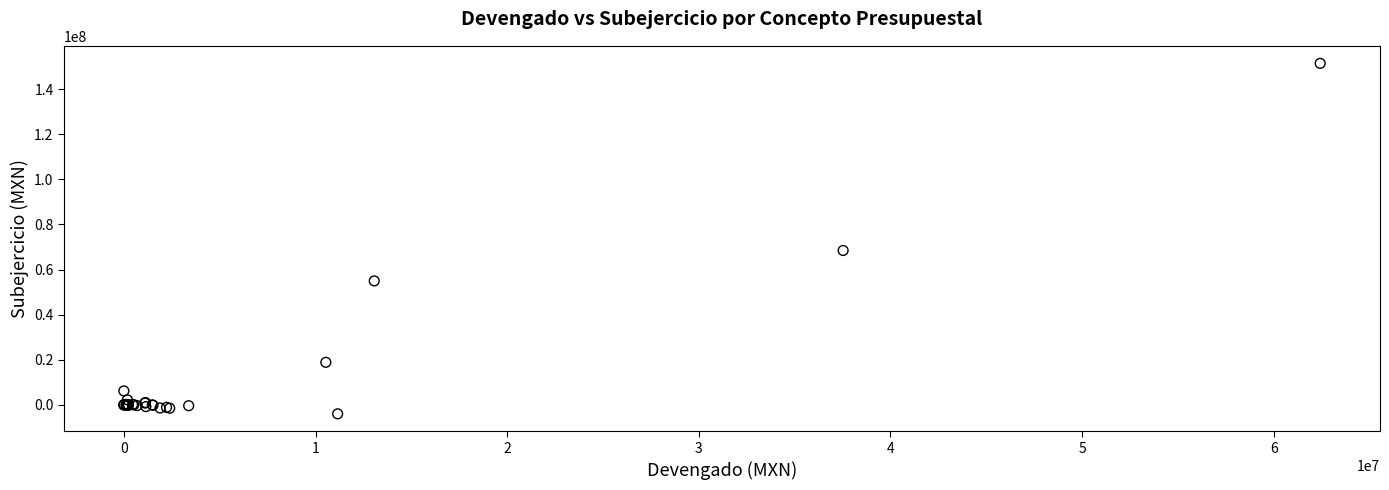

What Y value in the scatter plot is closest to 73710825?

68435151.3